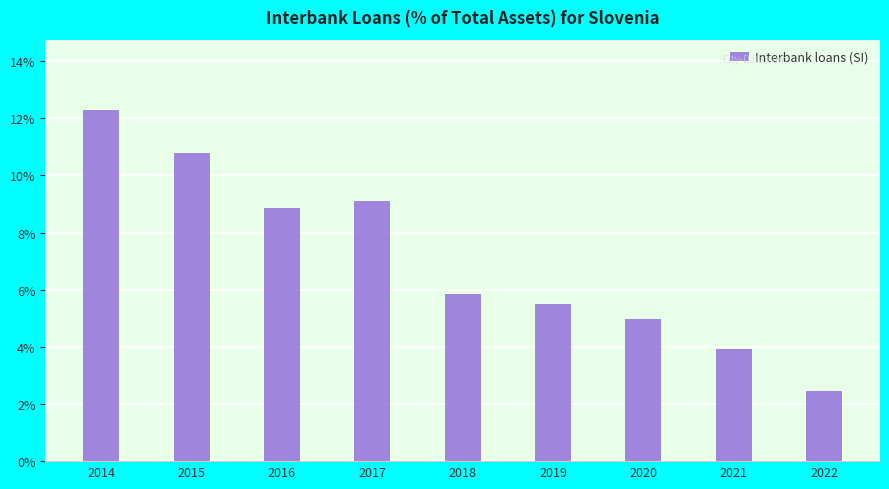

List the labels in order of value, largest first.

2014, 2015, 2017, 2016, 2018, 2019, 2020, 2021, 2022